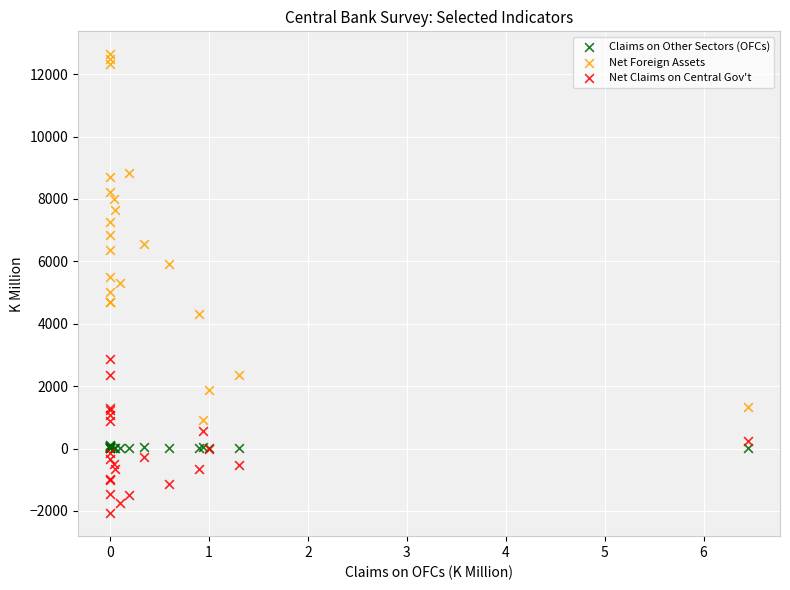

Which series reaches the minimum Y coordinate?

Net Claims on Central Gov't